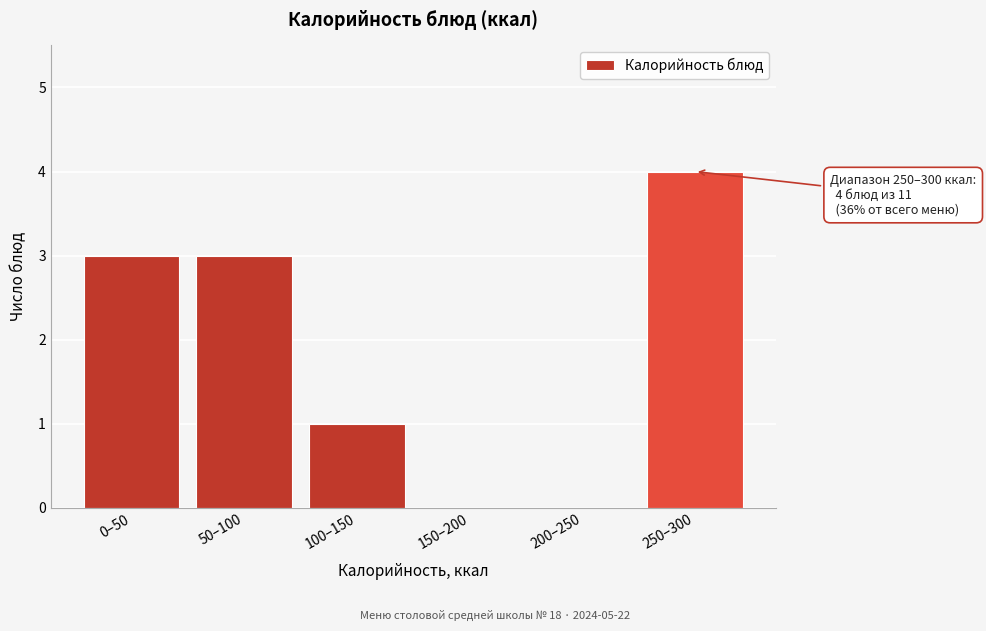

Reading left to right, what are all the values shown in this chart?

0–50=3	50–100=3	100–150=1	150–200=0	200–250=0	250–300=4